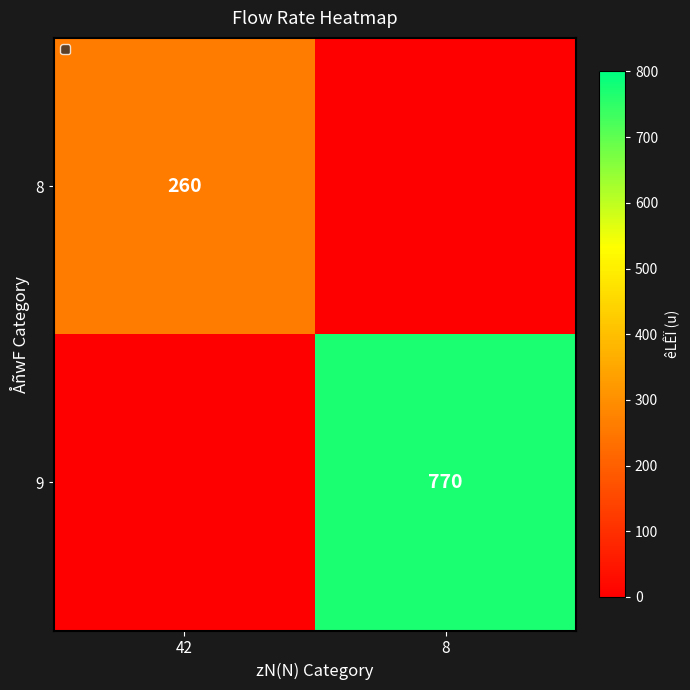

At how many categories does at least one series exceed 20?

2